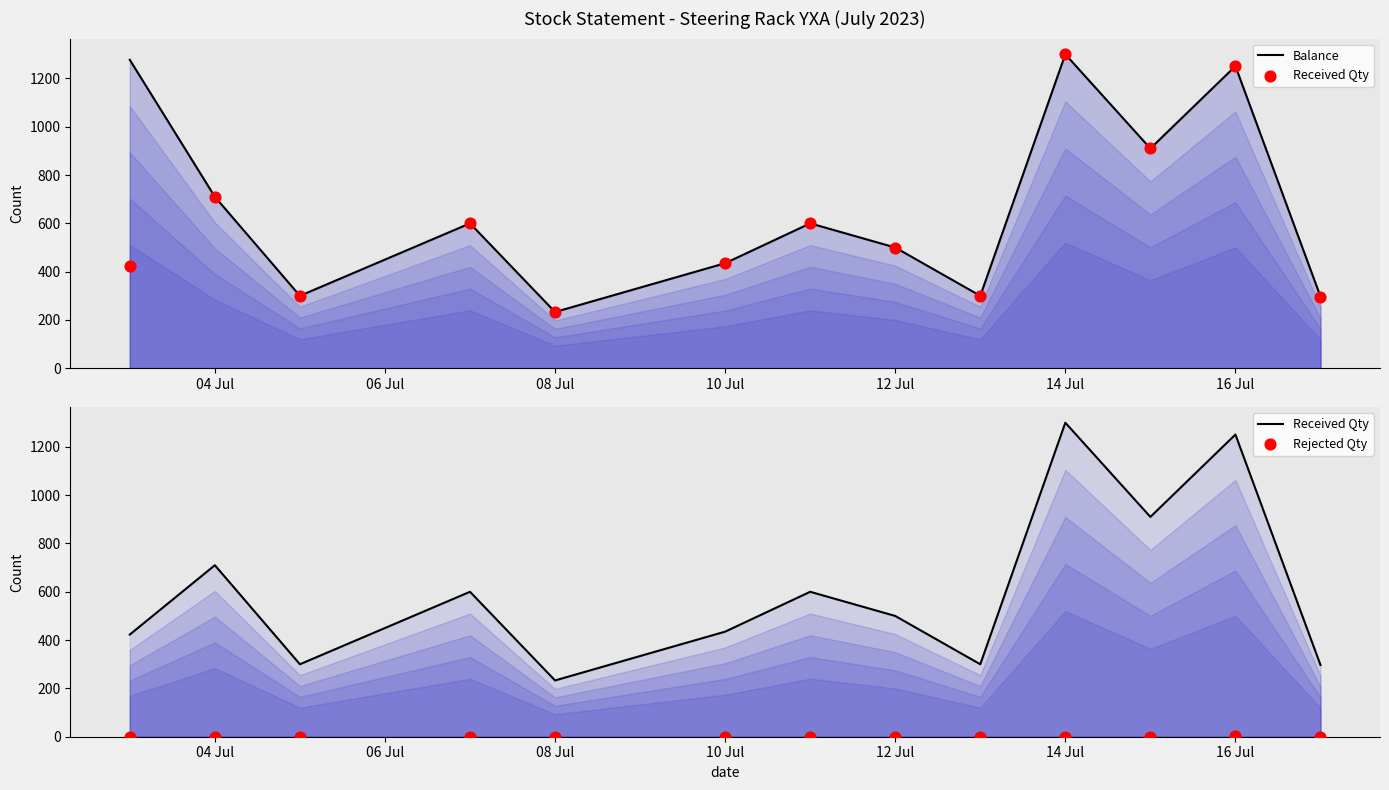

At which category is the sum across all series the highest?

14 Jul